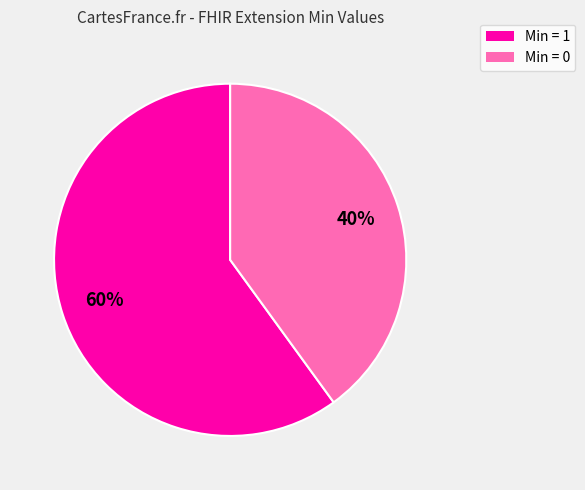

Is there any slice that represents more than half of the pie?

Yes